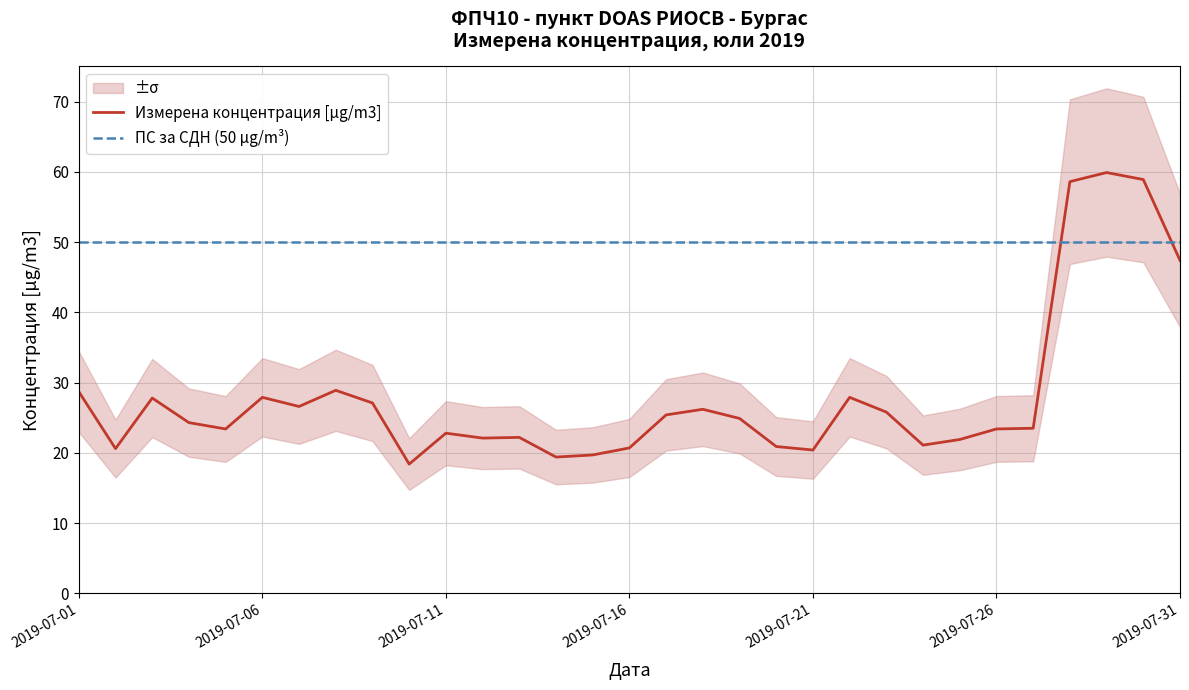

How many categories are shown in the chart?

31